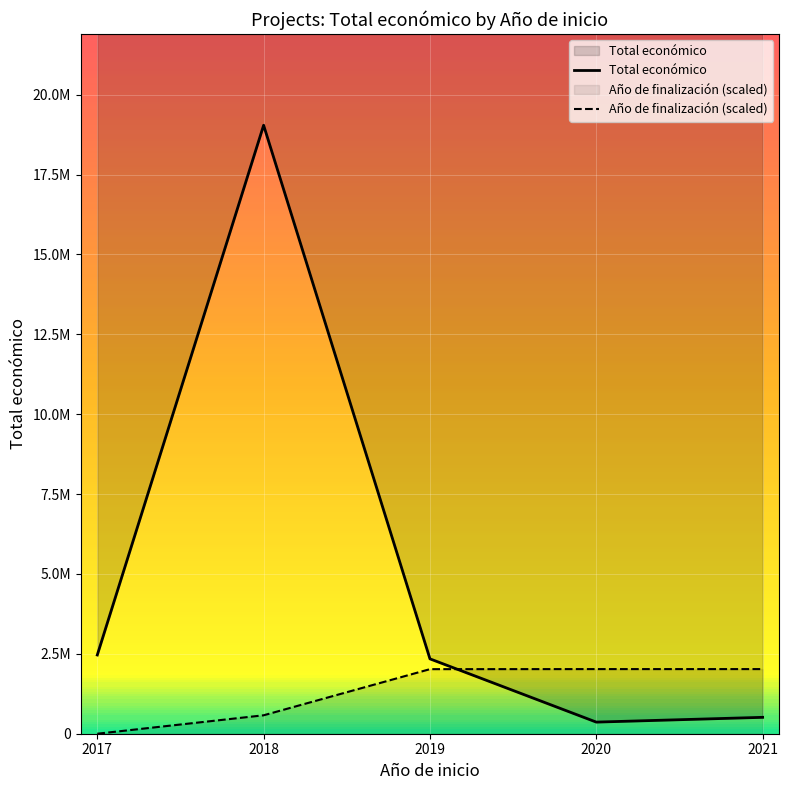

The Año de finalización (scaled) series shows 119467.9 at 2018. True or false?

False